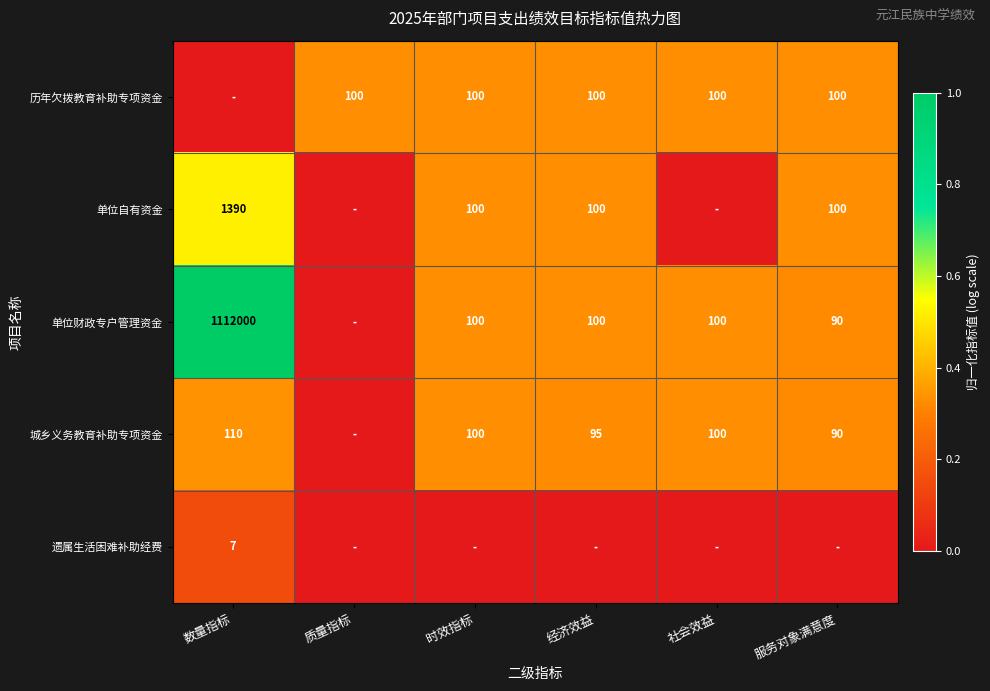

How many data points does each series have?

6